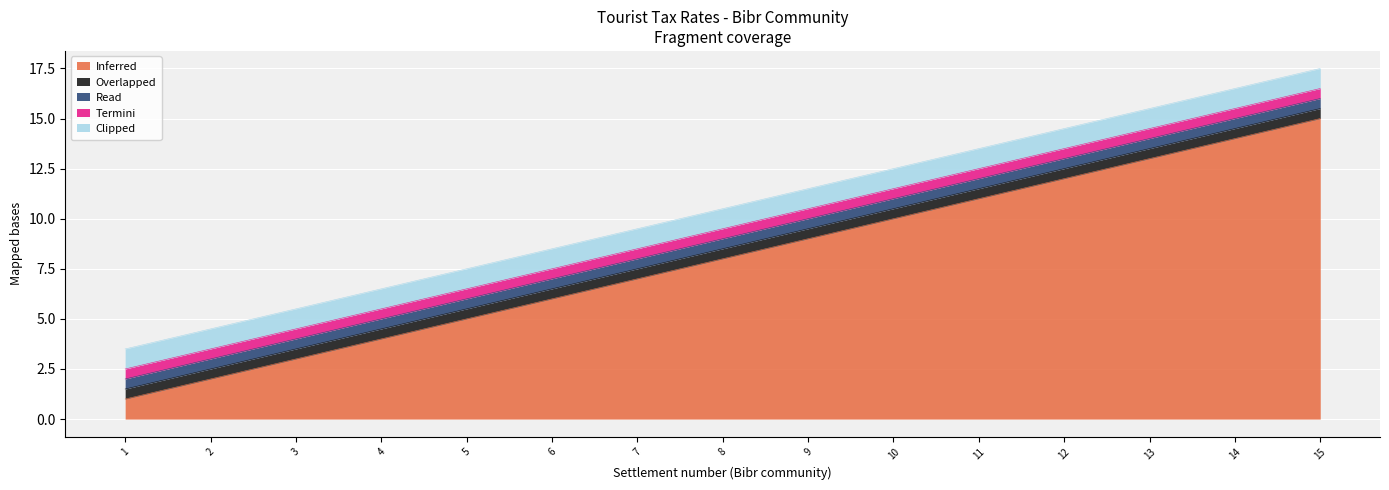

At how many categories does at least one series exceed 8?

7